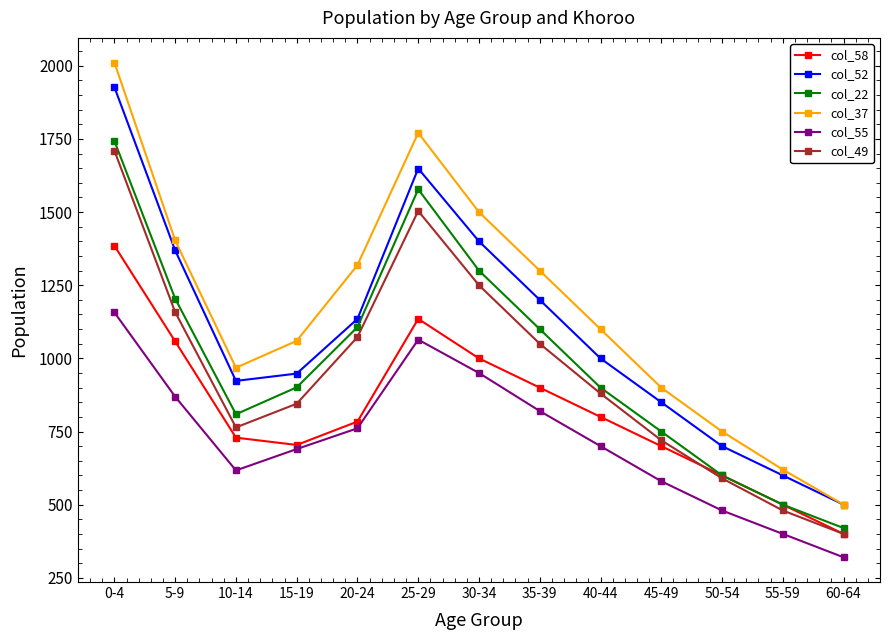

True or false: col_37 and col_58 intersect in this chart.

False